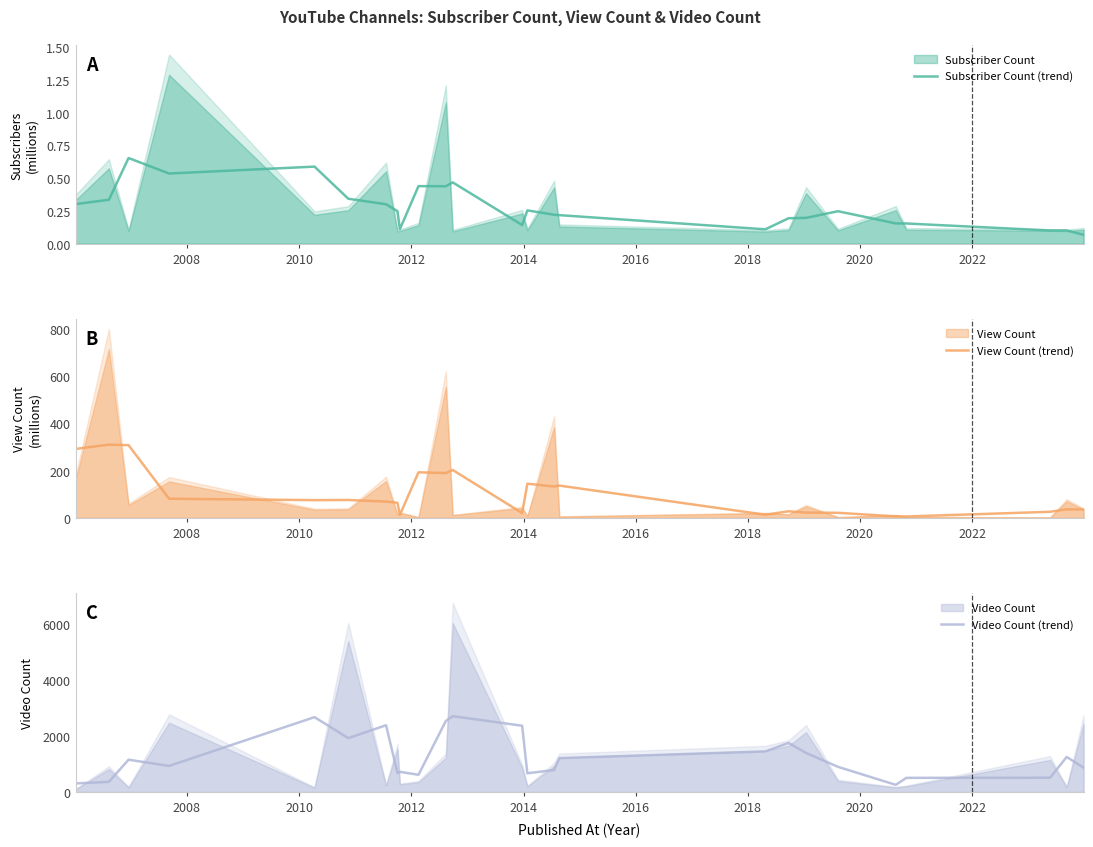

True or false: View Count (trend) and Video Count (trend) cross at least once.

False